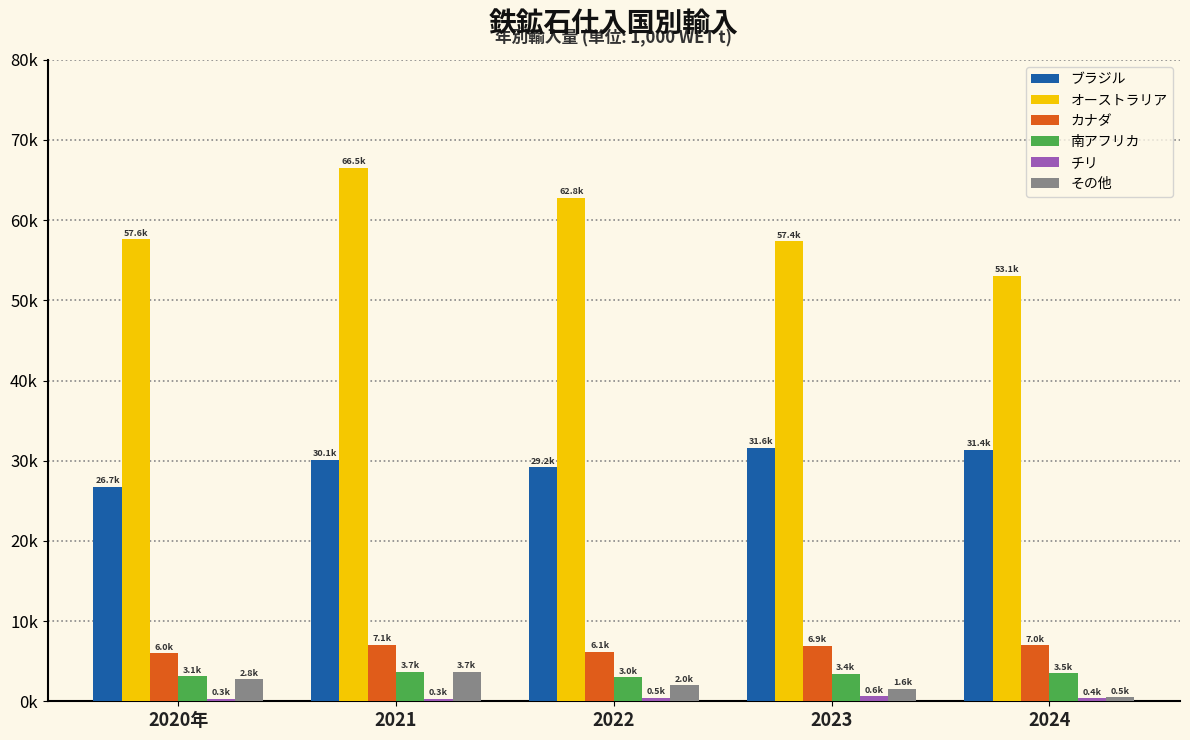

True or false: その他 has a value of 2763.5 at 2020年.

True